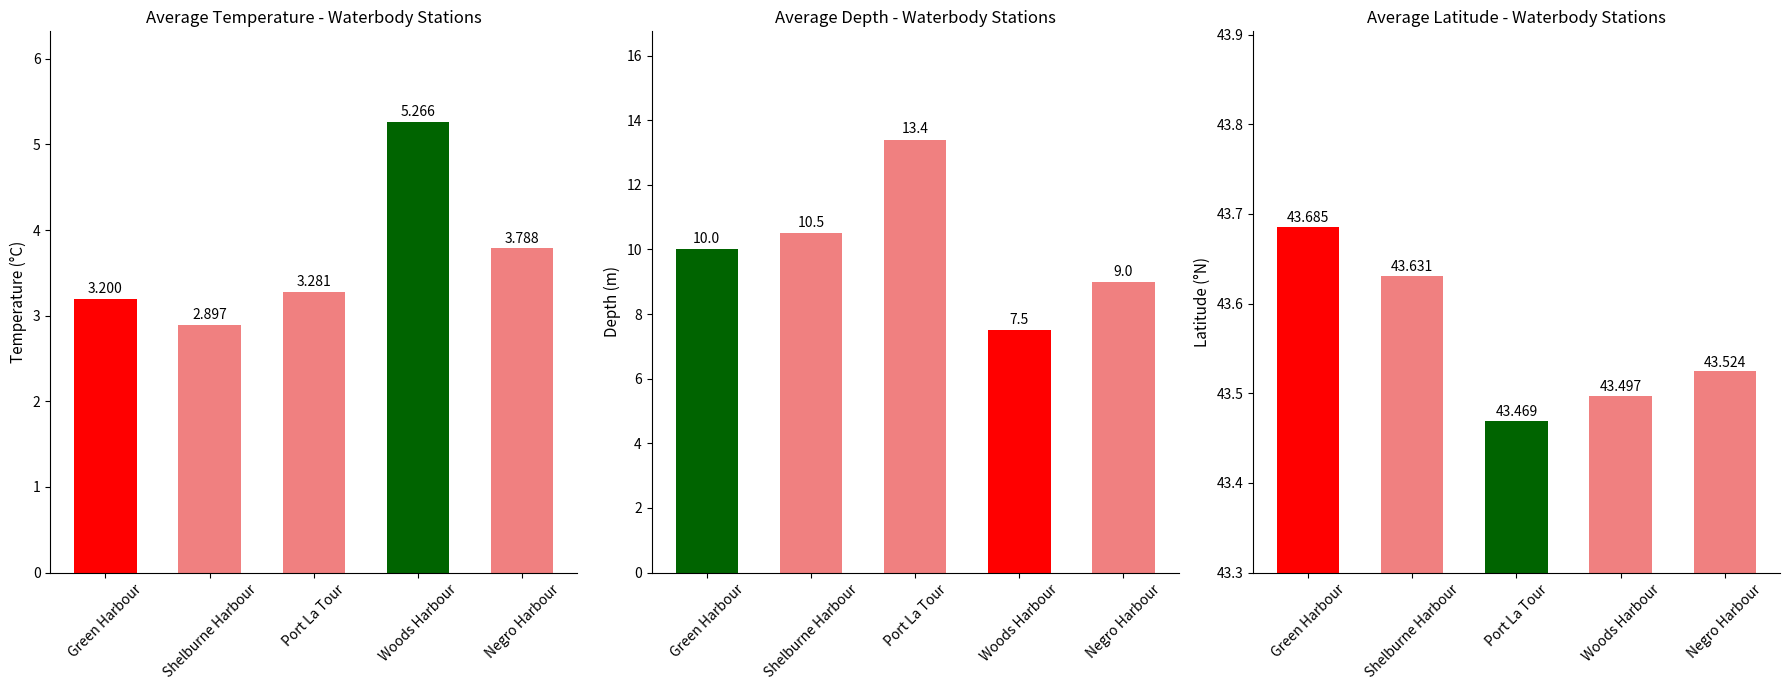

Rank the categories by Depth value from highest to lowest.

Port La Tour, Shelburne Harbour, Green Harbour, Negro Harbour, Woods Harbour